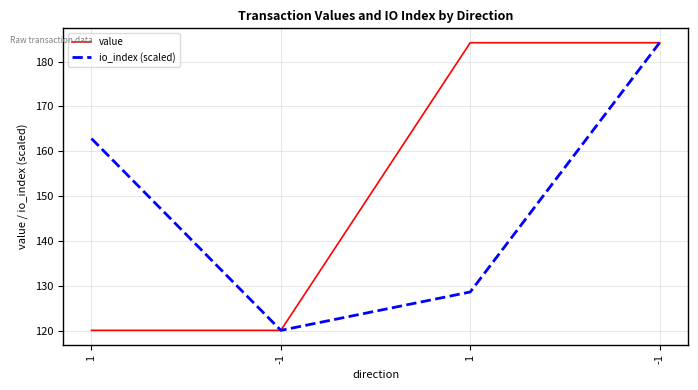

How many lines are shown in the chart?

2